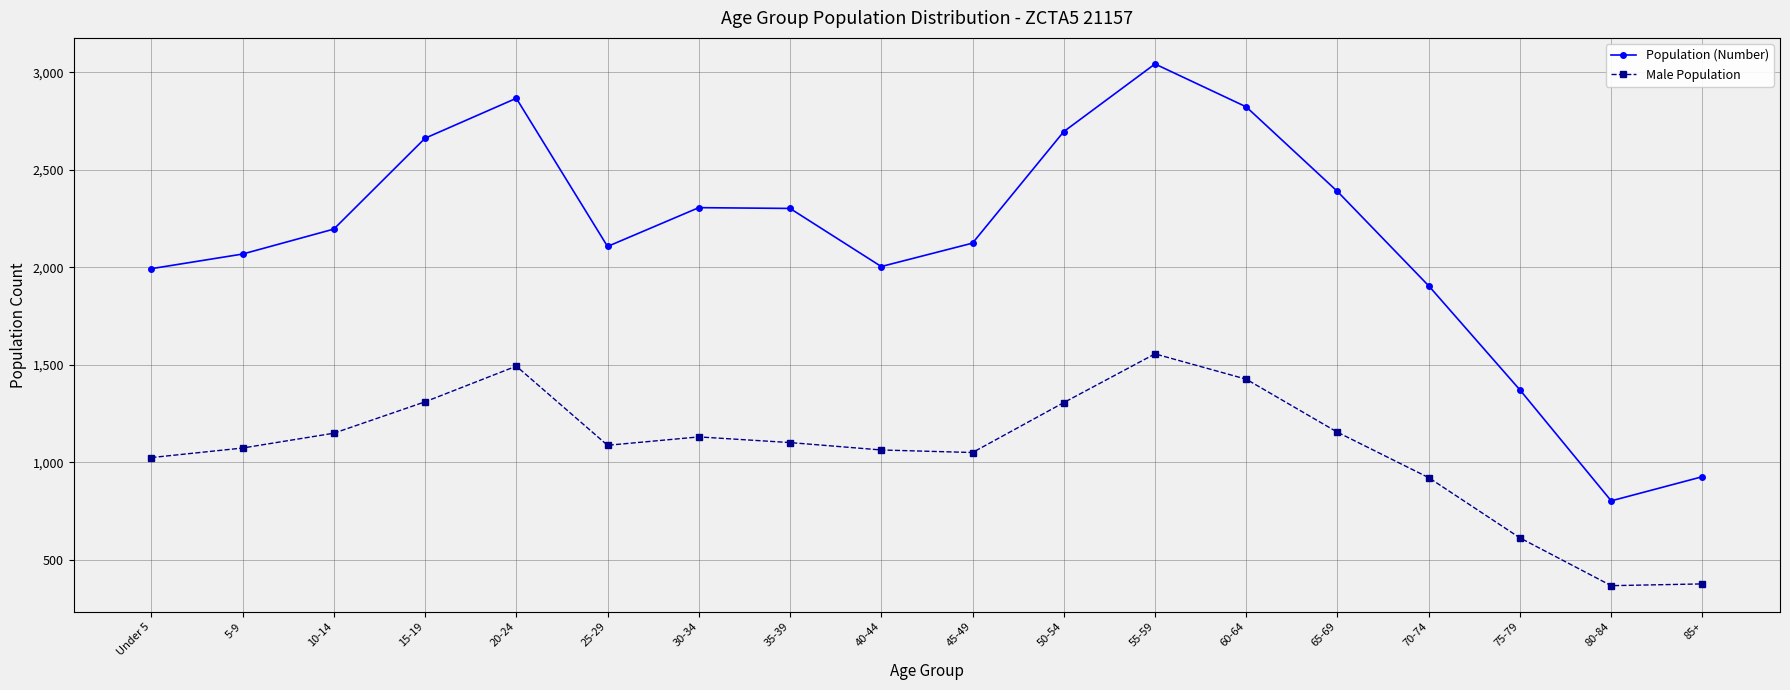

What value does the Male Population series have at 20-24, to the nearest 10?

1490